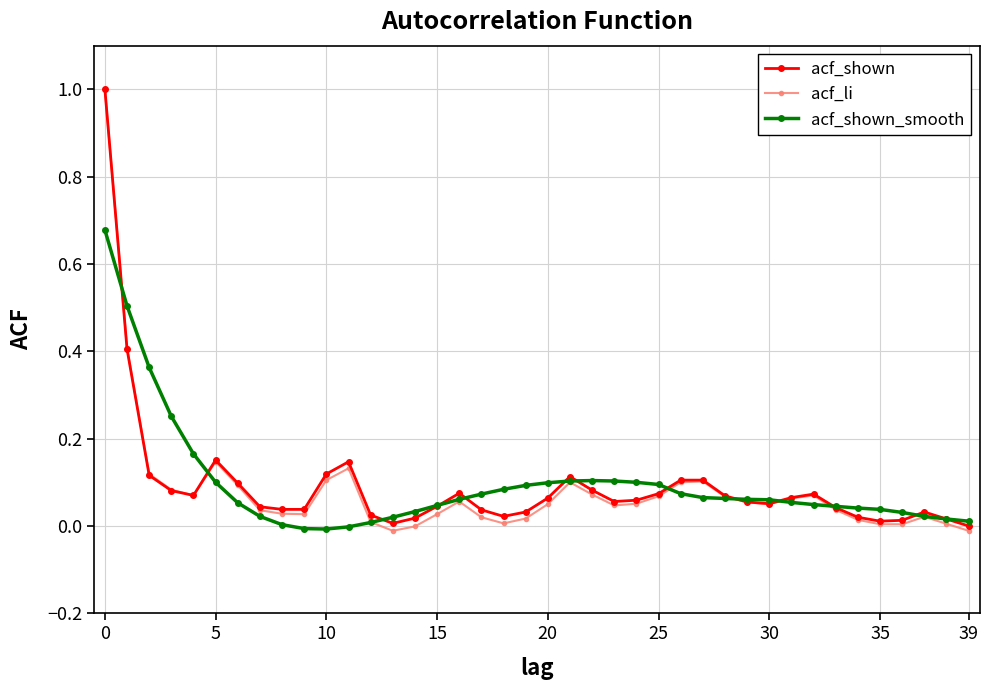

What is the maximum value for acf_shown?

1.0